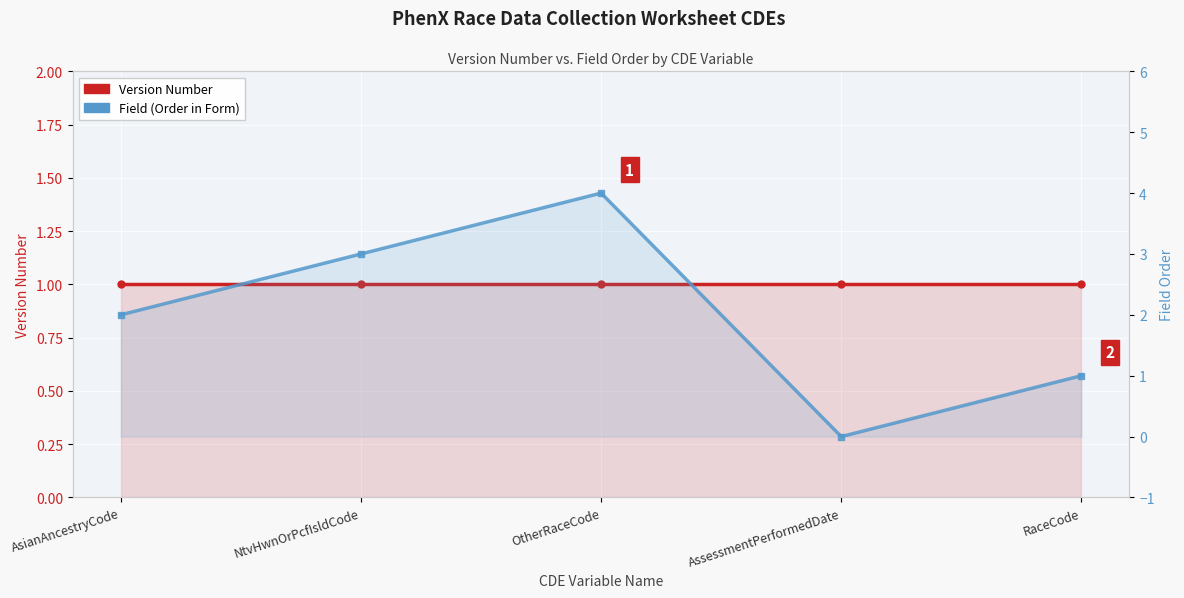

Where do Version Number and Field (Order in Form) first cross each other?

OtherRaceCode and AssessmentPerformedDate